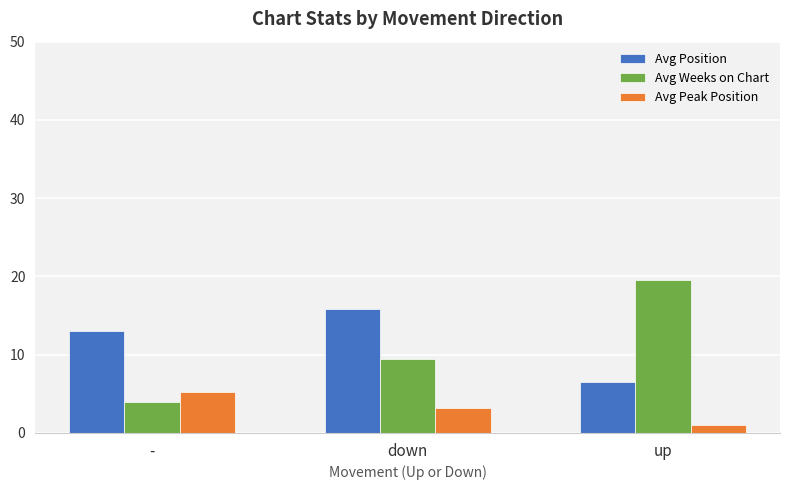

What are all the series names shown in the legend?

Avg Position, Avg Weeks on Chart, Avg Peak Position